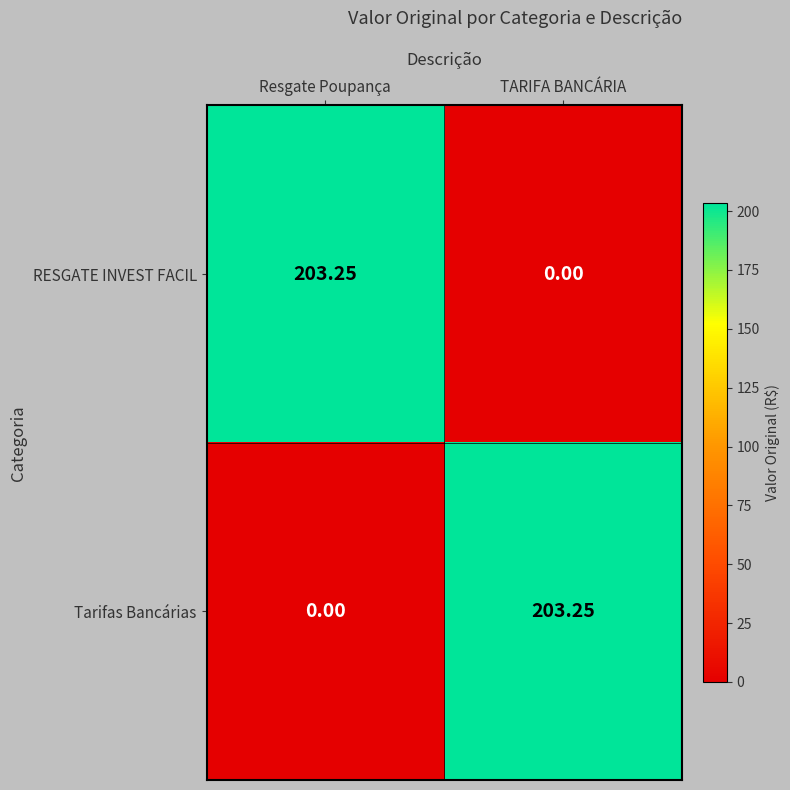

Where is RESGATE INVEST FACIL nearest to the value 101?

TARIFA BANCÁRIA